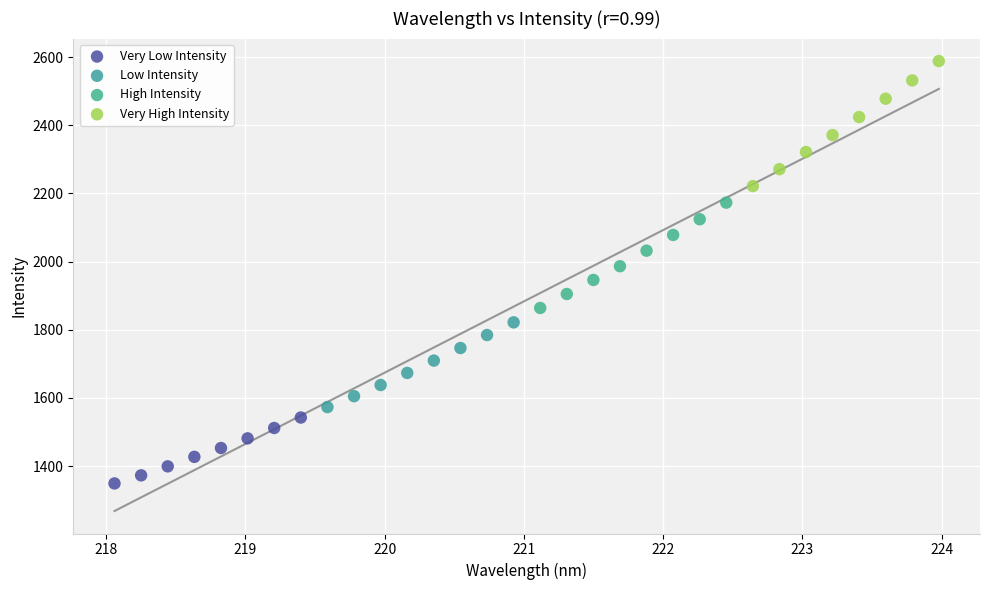

What are all the series names shown in the legend?

Very Low Intensity, Low Intensity, High Intensity, Very High Intensity